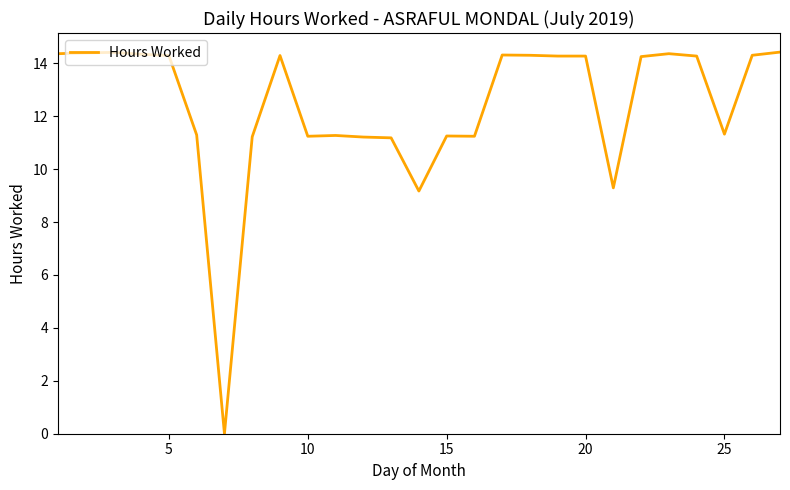

What is the maximum value shown in the chart?

14.4